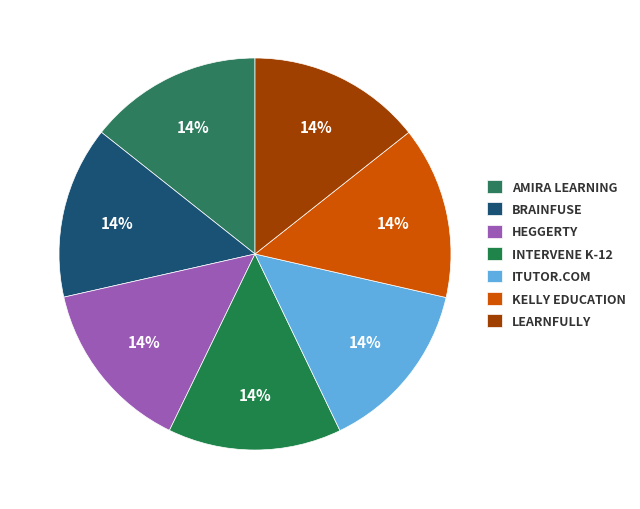

Count the number of slices in the pie.

7